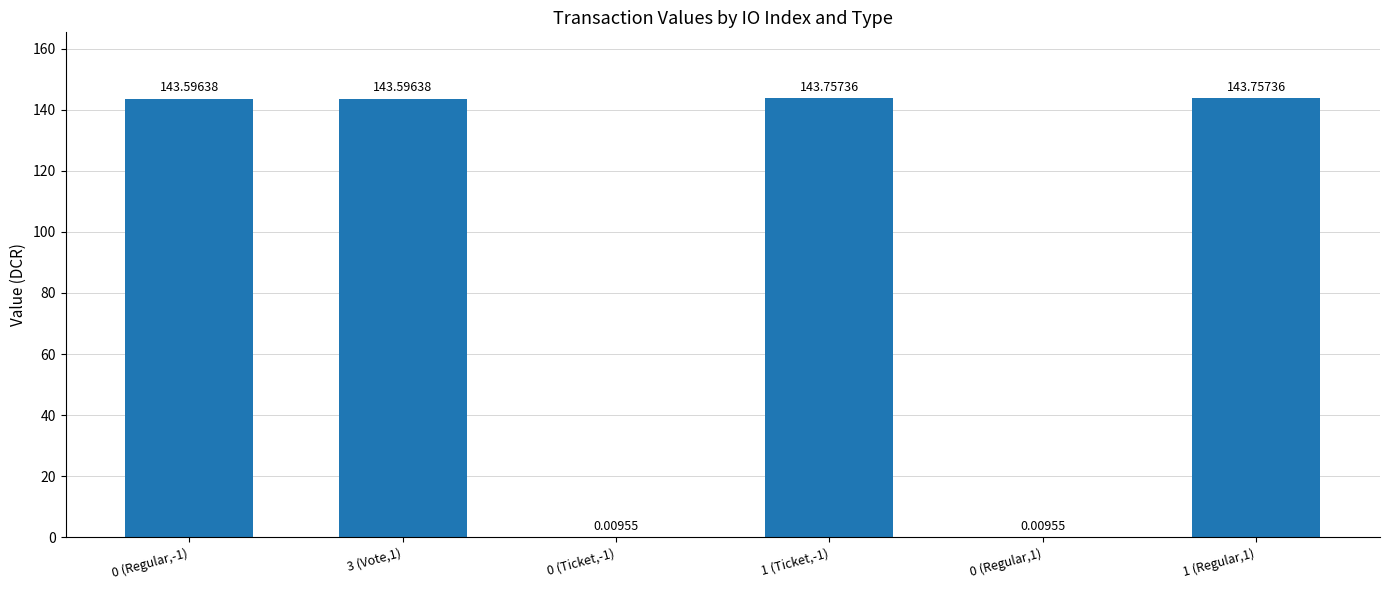

True or false: the data shows 143.8 at 1 (Ticket,-1).

True